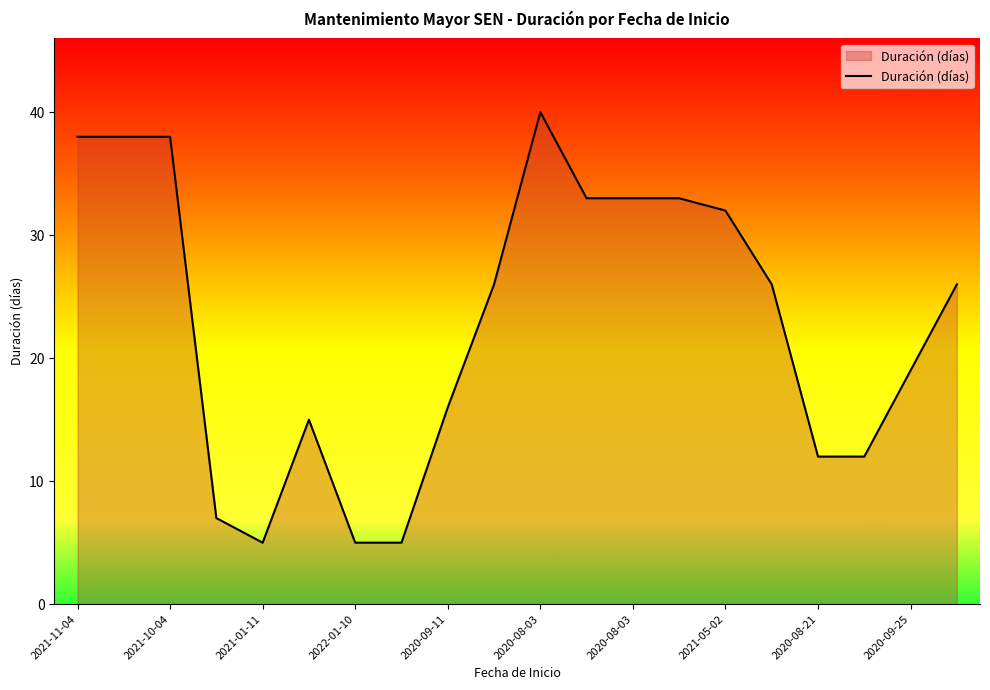

What is the smallest value displayed?

5